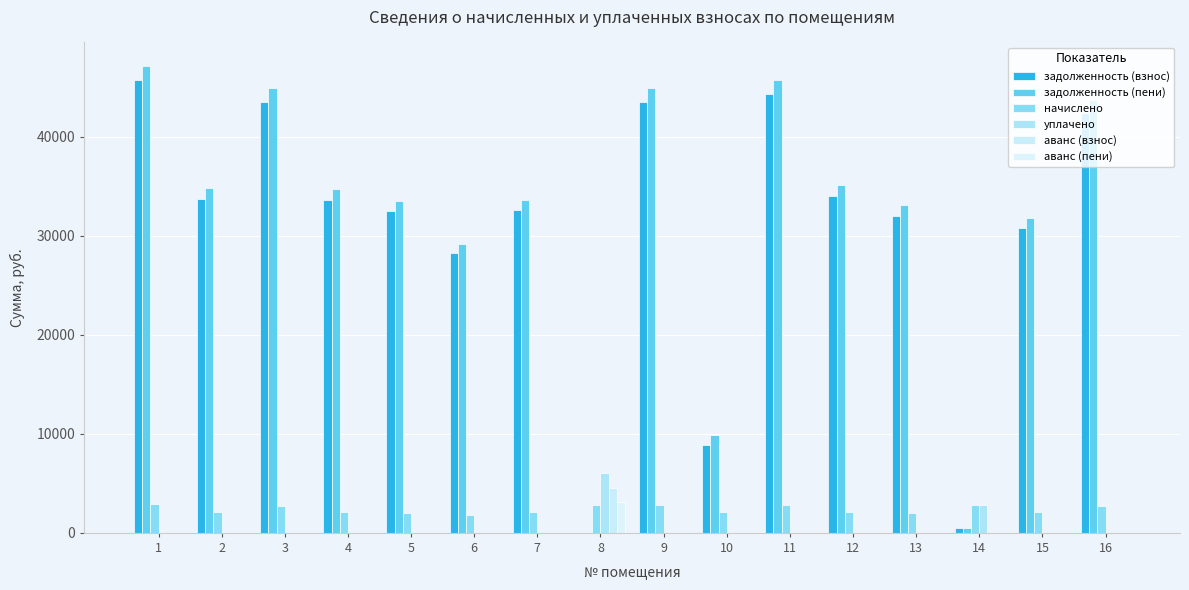

Which has a higher value, 2 or 3?

3